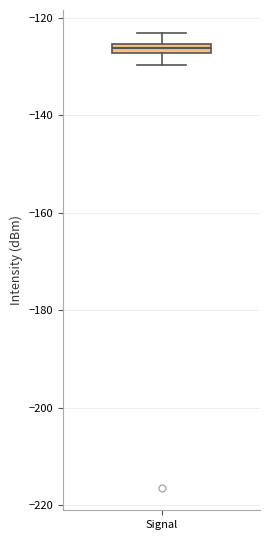

Where is the upper edge of the box for Signal on the y-axis? The values are not printed on the chart, so give them approximately, as read against the axis.

-126